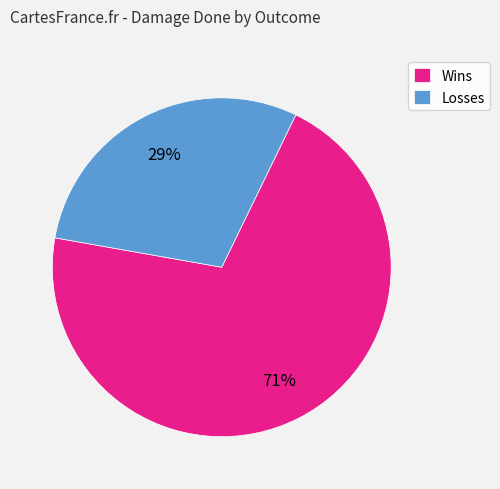

True or false: Losses accounts for 29% of the total.

True